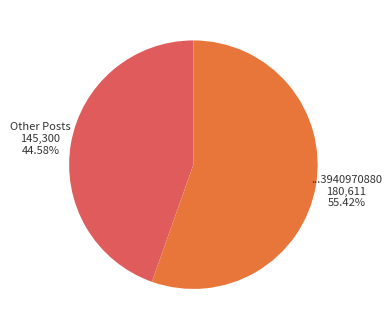

To the nearest percent, what is the average slice percentage?

50%